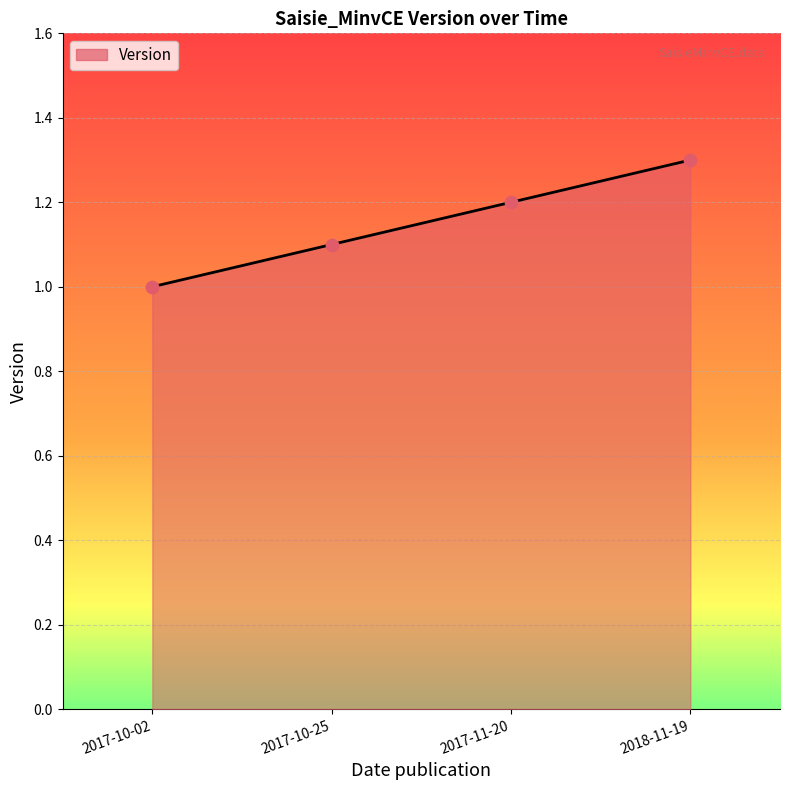

What is the change in value from 2017-10-02 to 2017-10-25?

+0.1